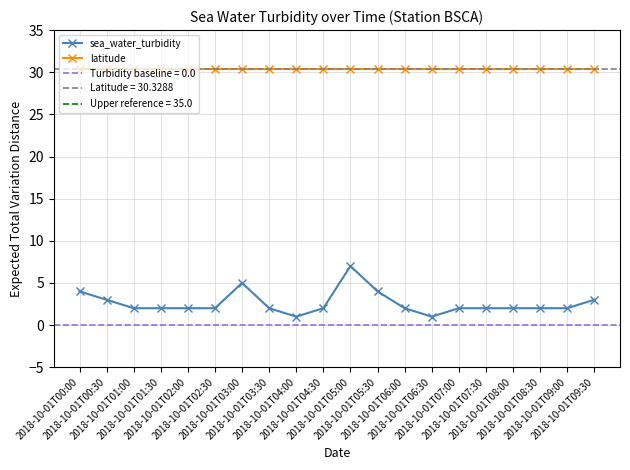

What is the total value across all series at 2018-10-01T06:00?

32.3